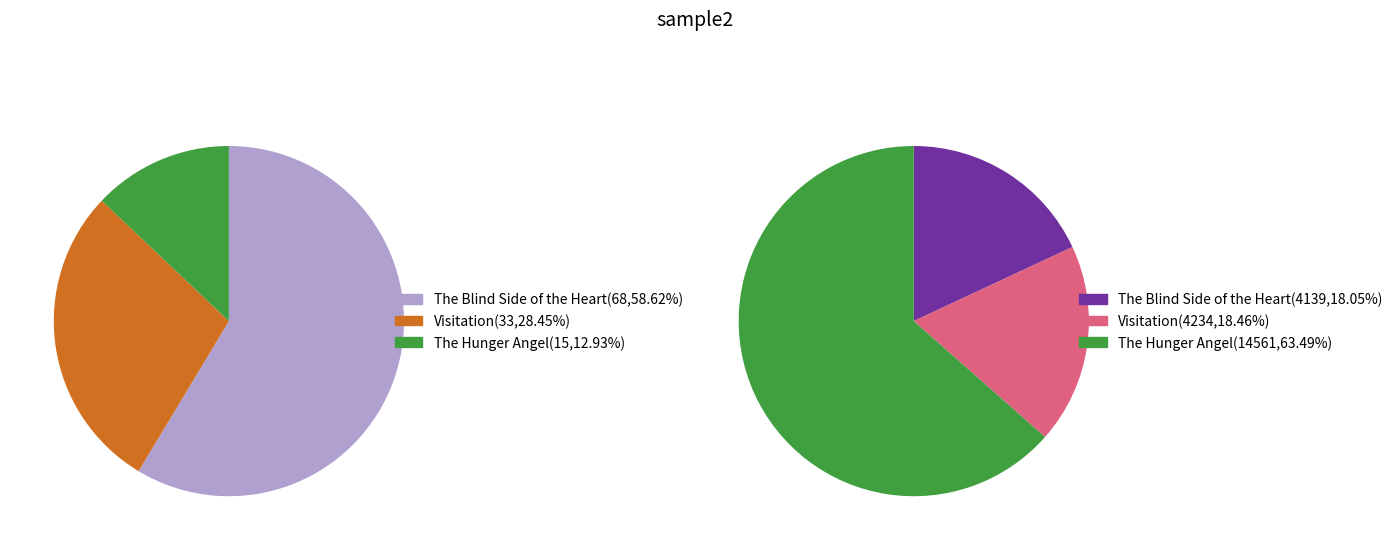

Rank the categories by value from highest to lowest.

The Blind Side of the Heart, Visitation, The Hunger Angel